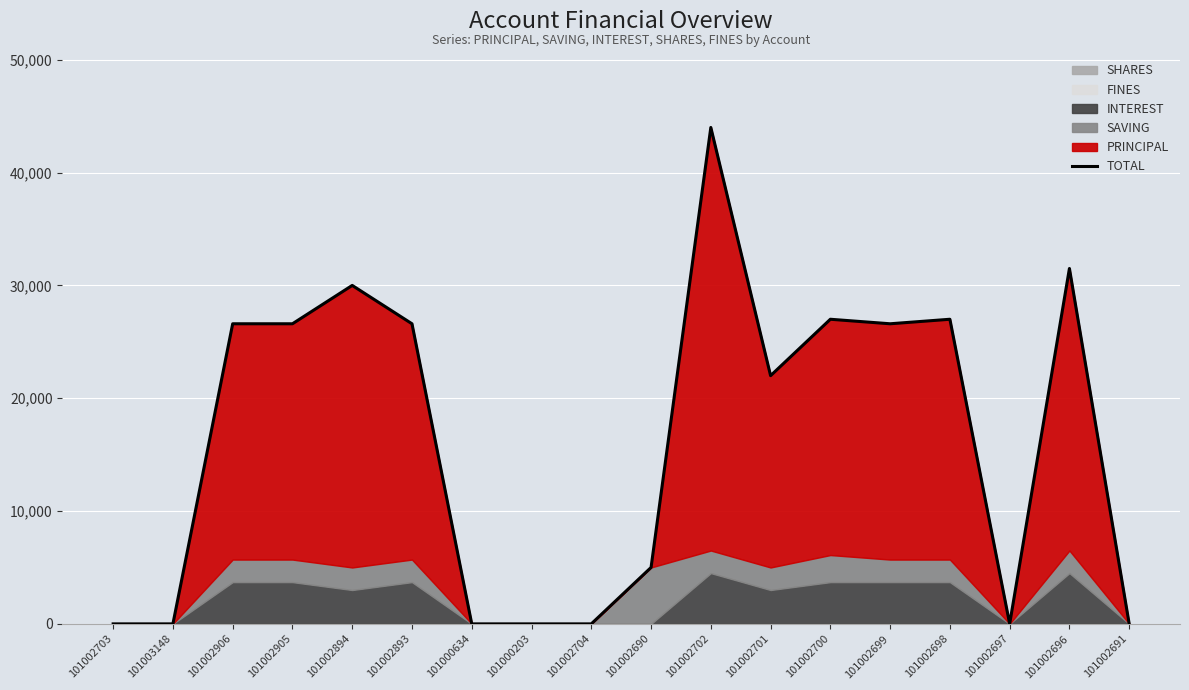

True or false: the data shows 46412 at 101002698.

False